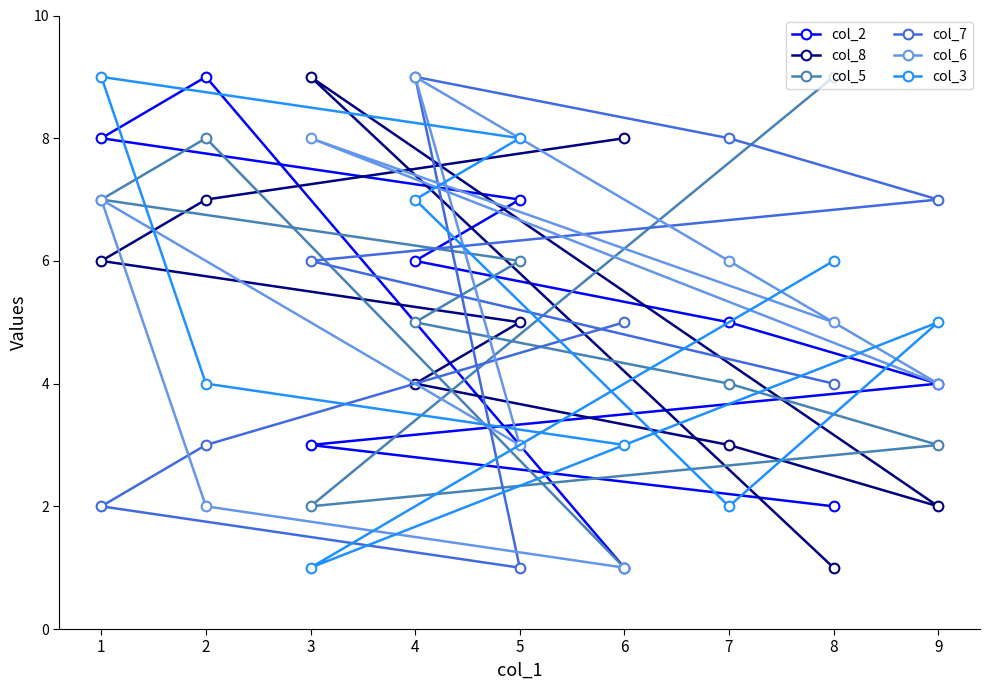

The col_7 series shows 5 at 6. True or false?

True